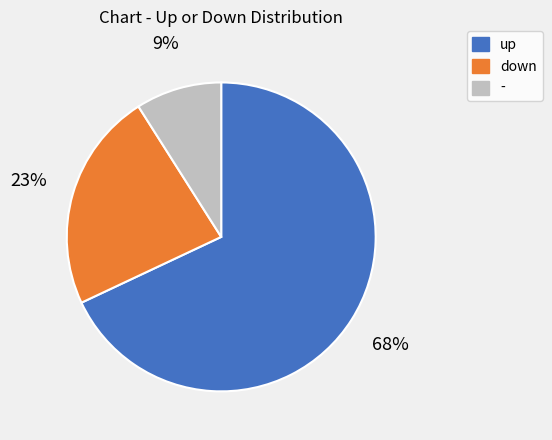

What is the ratio of the value at up to the value at down?

3.0